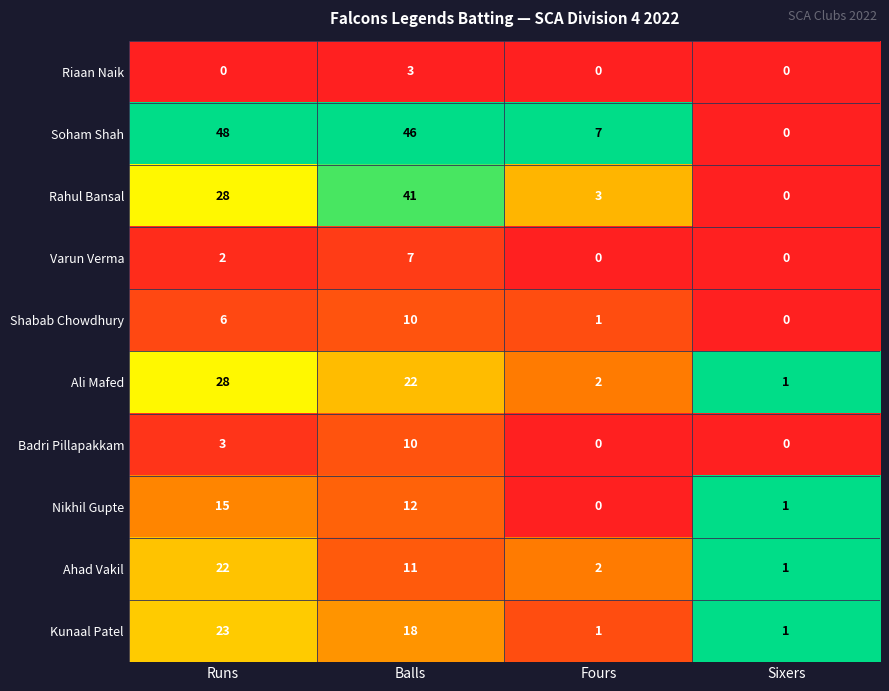

What is the difference between the highest and lowest values at Sixers?

1